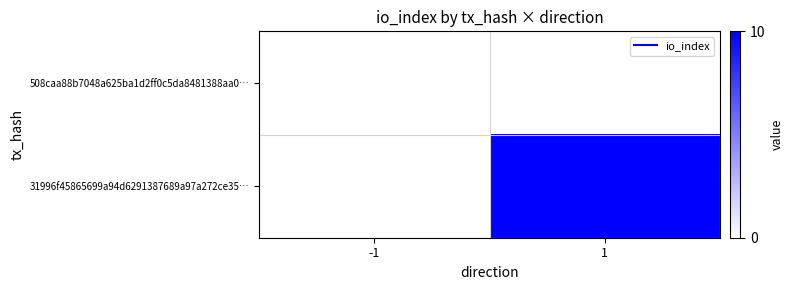

At which category does the chart reach its minimum across all series?

-1